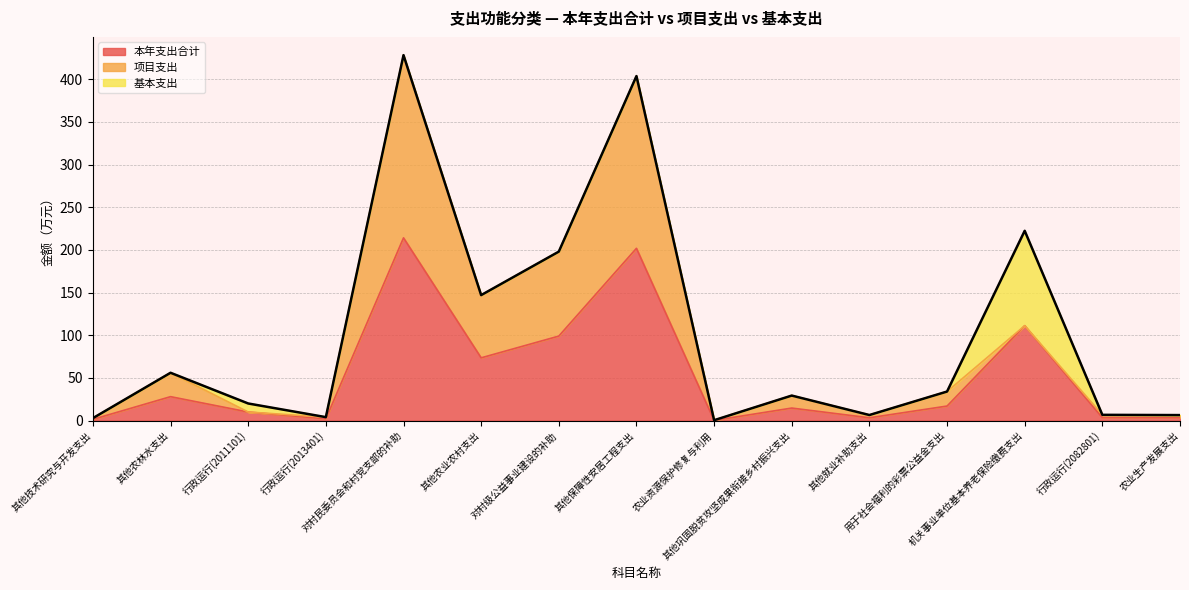

Which label corresponds to the largest value in the chart?

对村民委员会和村党支部的补助